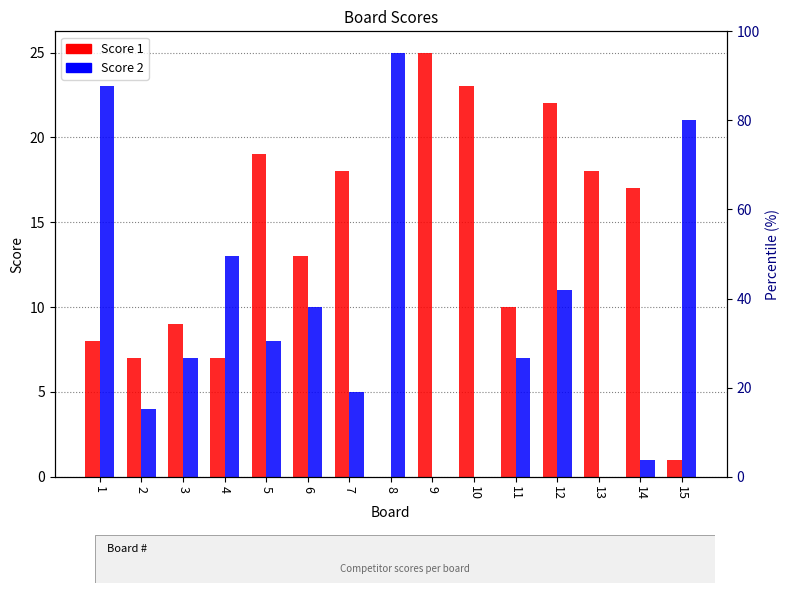

What are all the series names shown in the legend?

Score 1, Score 2